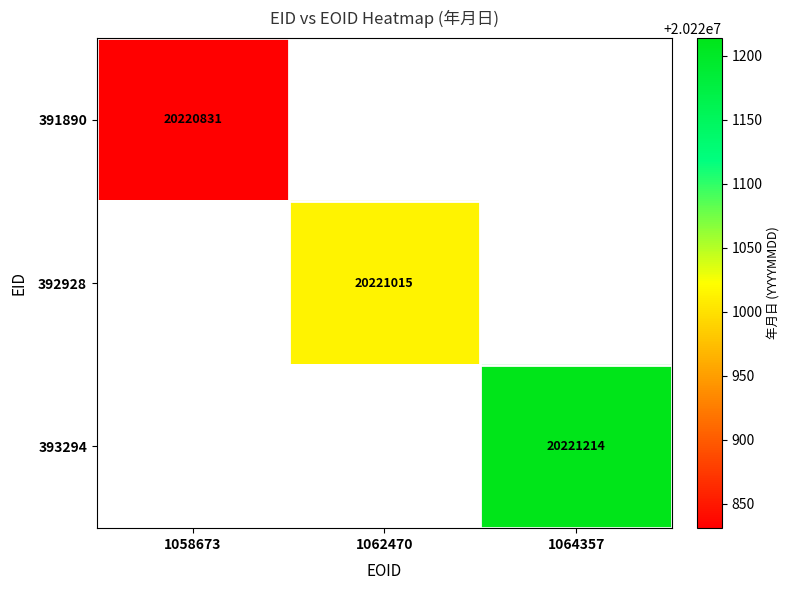

True or false: 392928 has a value of 27165525 at 1062470.

False